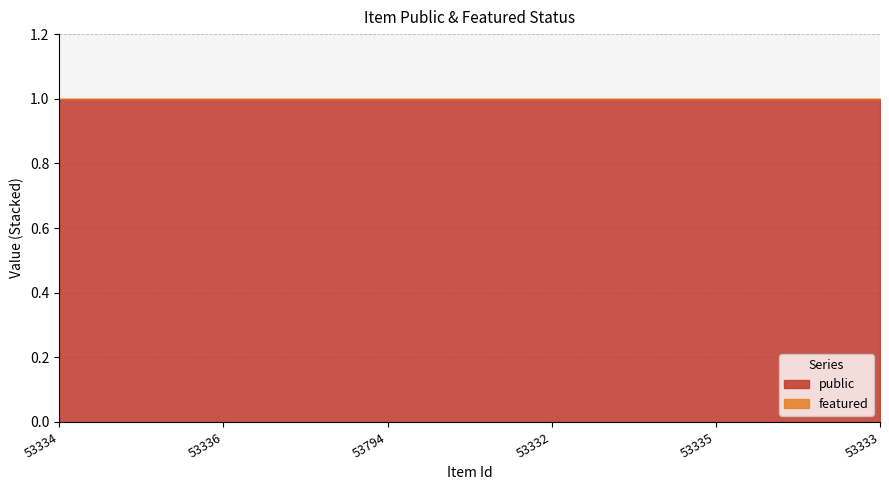

Which series has the largest range (max minus min)?

public